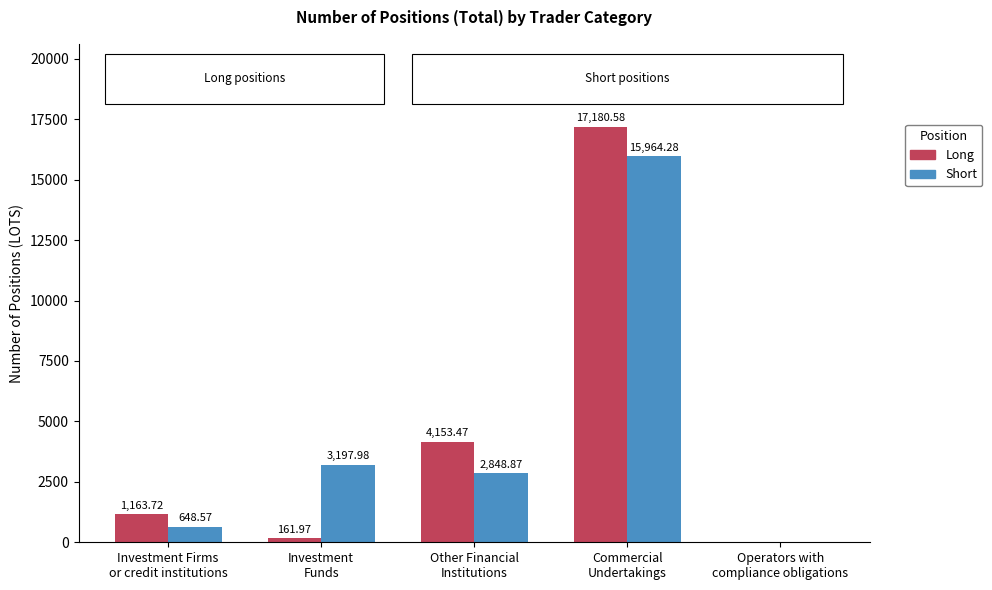

What is the average value of the Long series?

4531.9